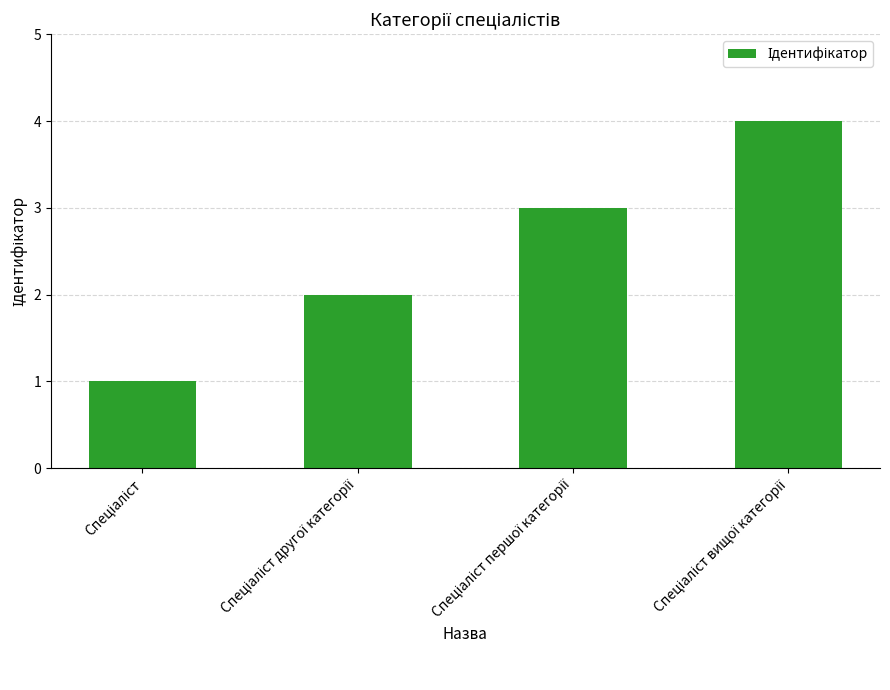

What is the greatest value displayed?

4